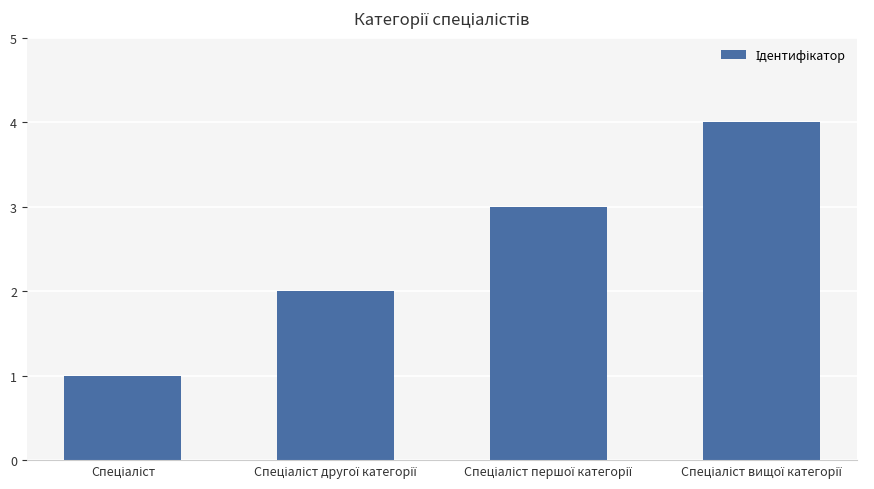

What is the maximum value shown in the chart?

4